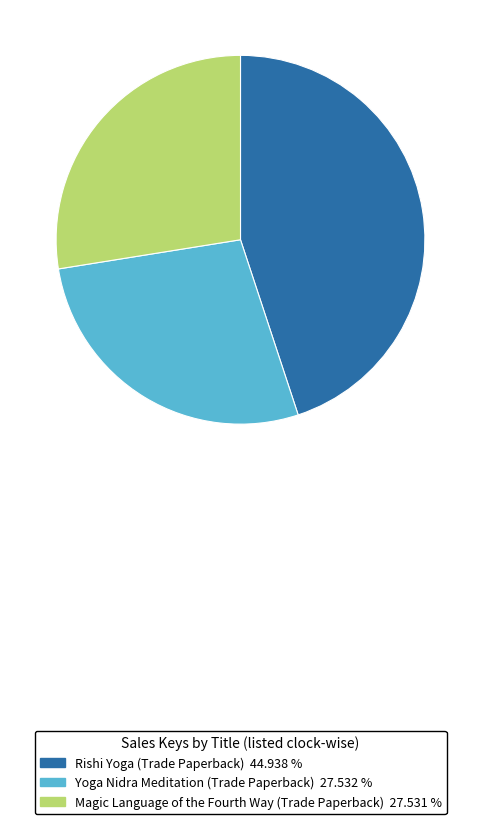

Is Rishi Yoga (Trade Paperback) the majority of the pie?

No